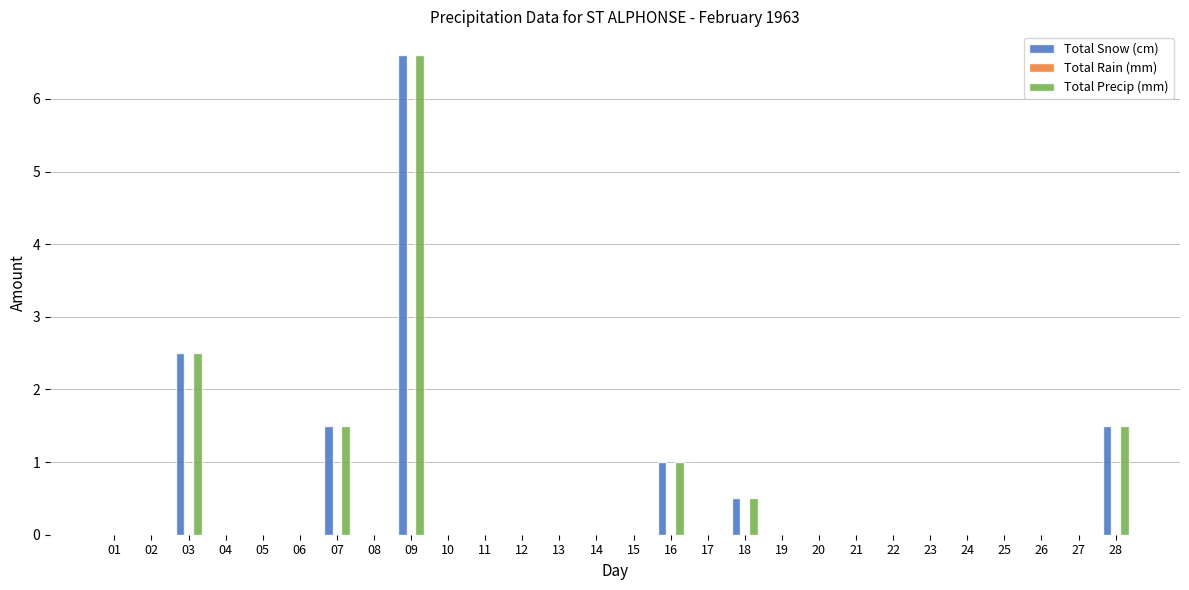

How many categories are shown in the chart?

28